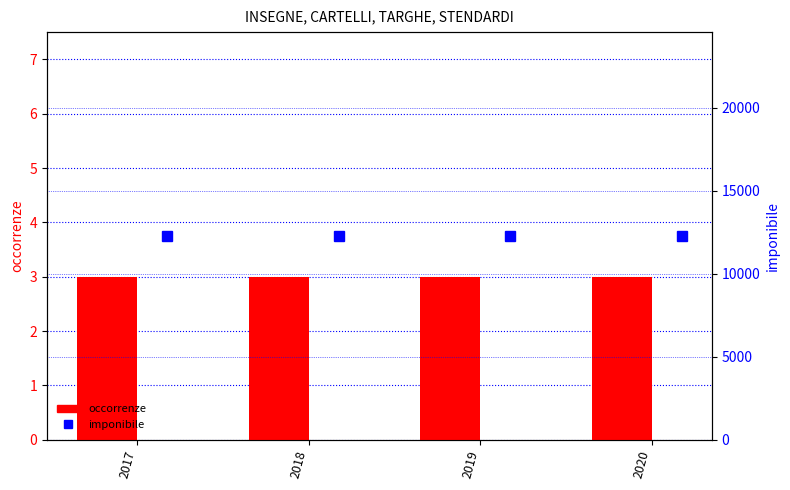

At which label is imponibile closest to 12272?

2017